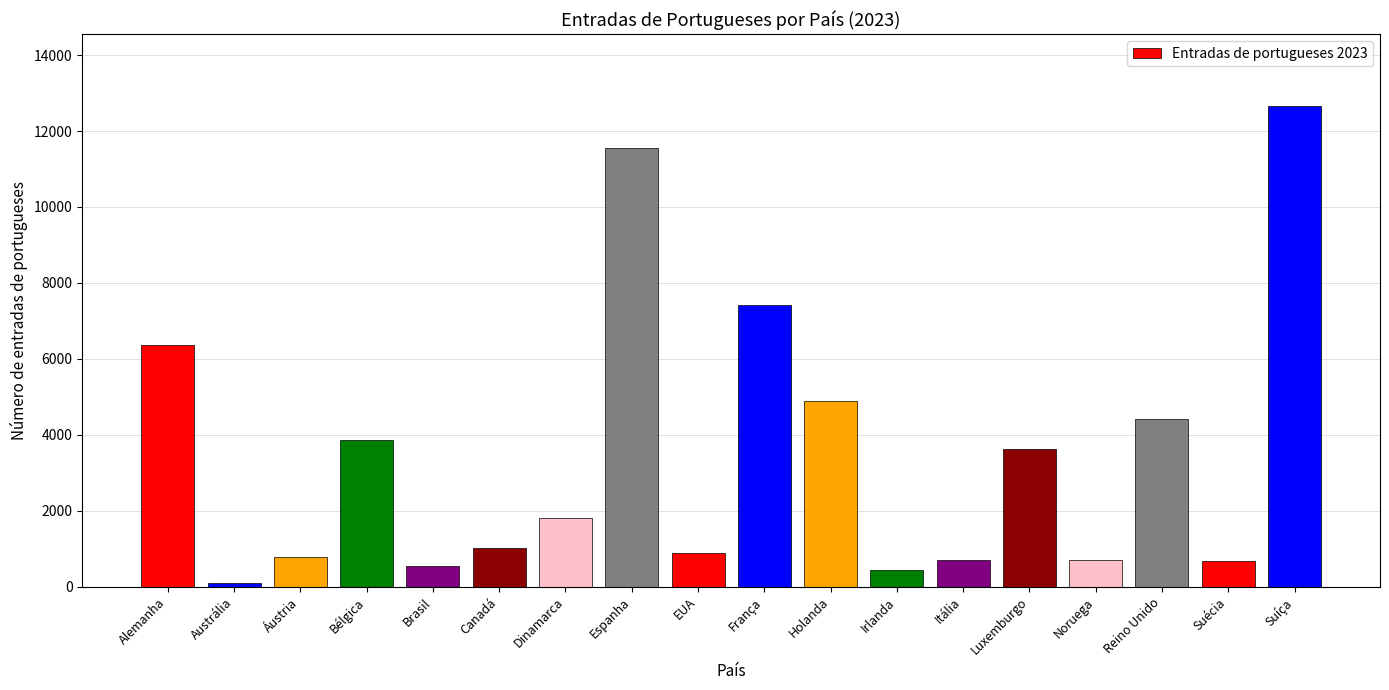

What position from the left is Noruega?

15